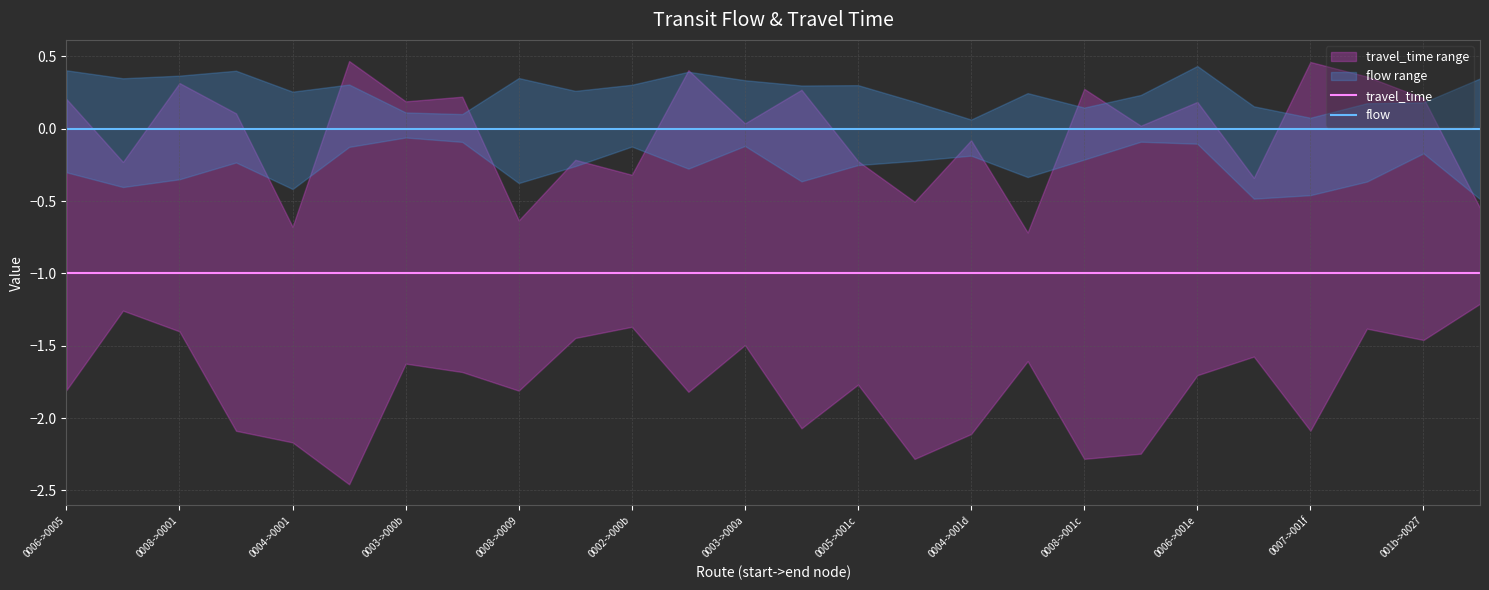

Where is flow nearest to the value 0?

0006->0005